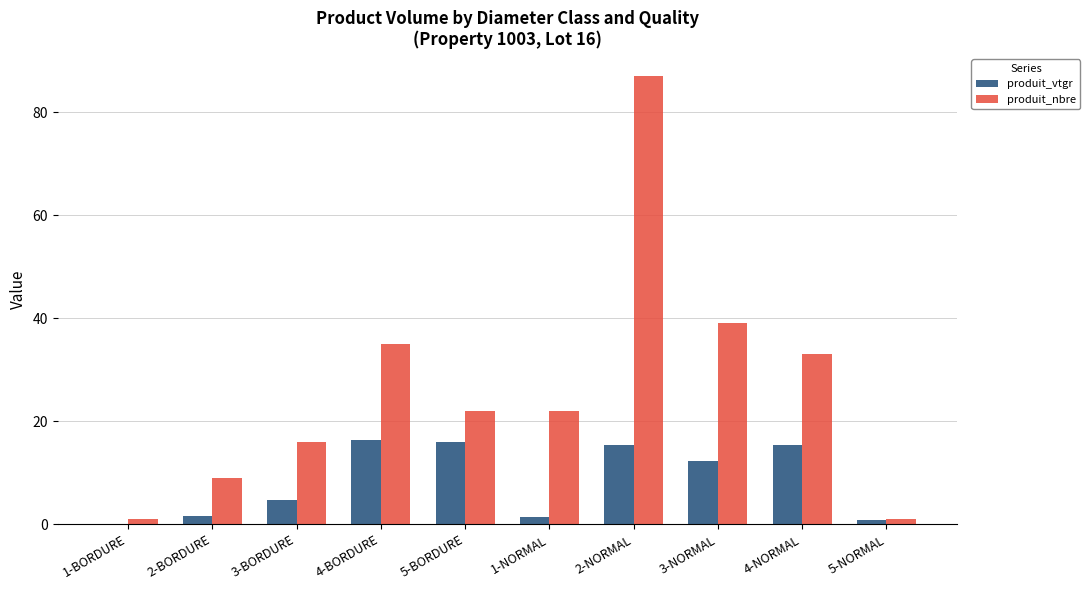

Where does the produit_vtgr series first go above 12?

4-BORDURE